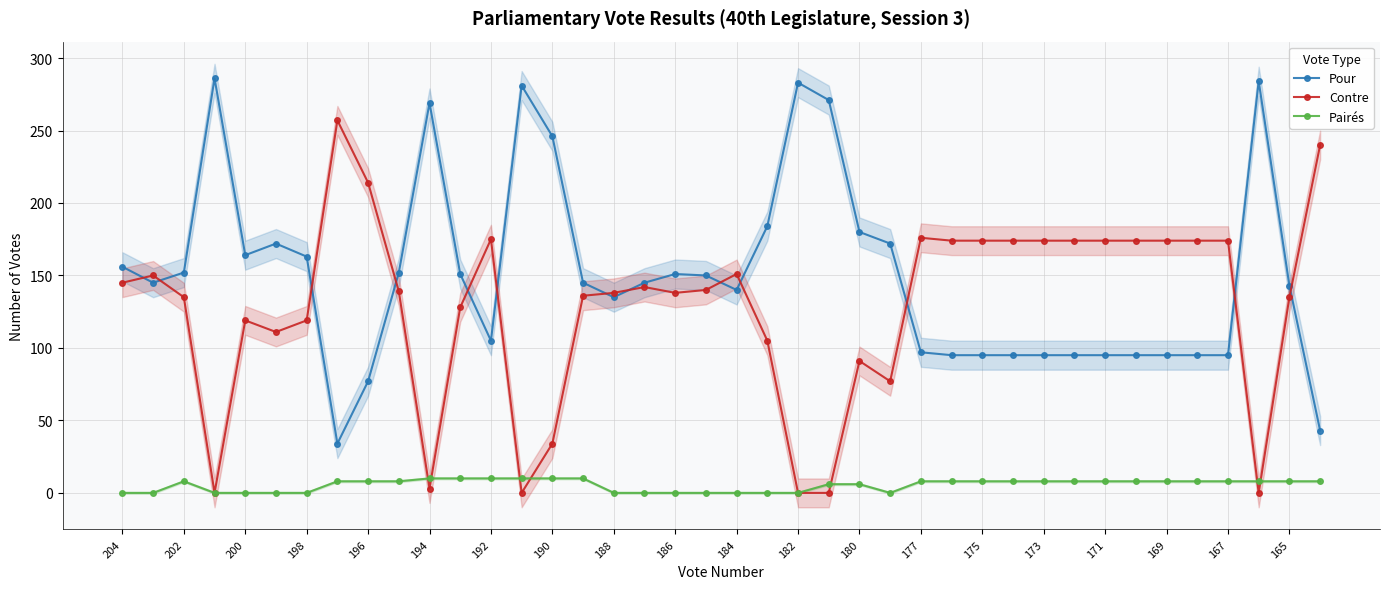

Does the chart have visible grid lines?

Yes